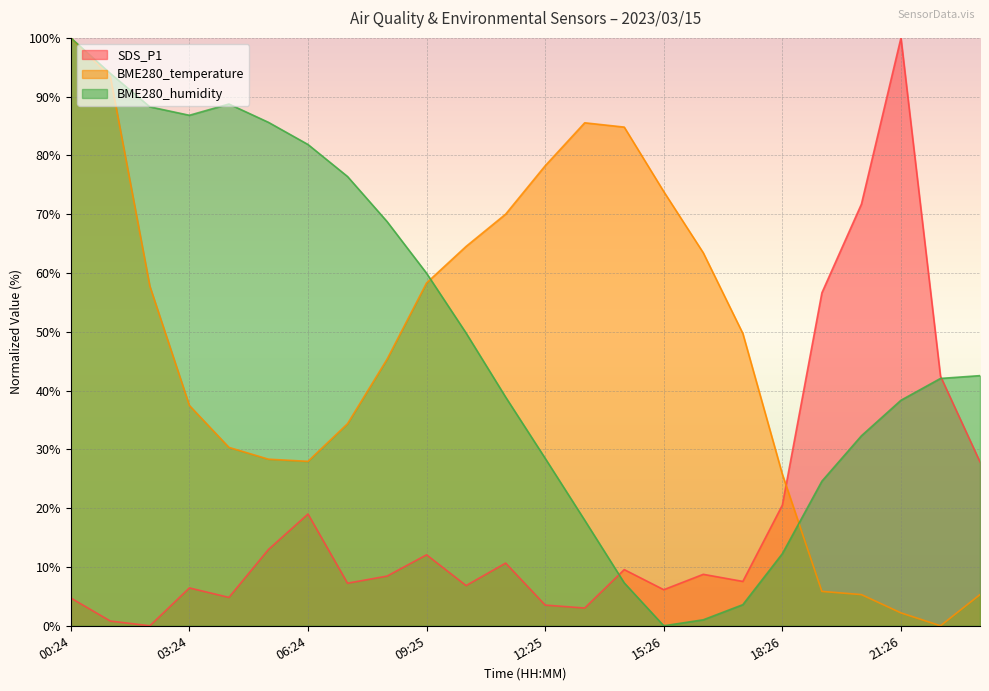

Is the value of SDS_P1 at 01:24 greater than the value of BME280_temperature at 09:25?

No